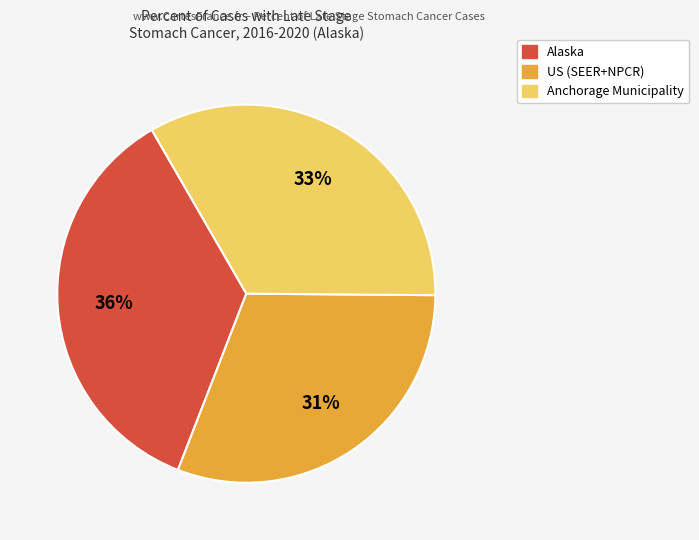

What is the ratio of the value at Anchorage Municipality to the value at Alaska?

0.9